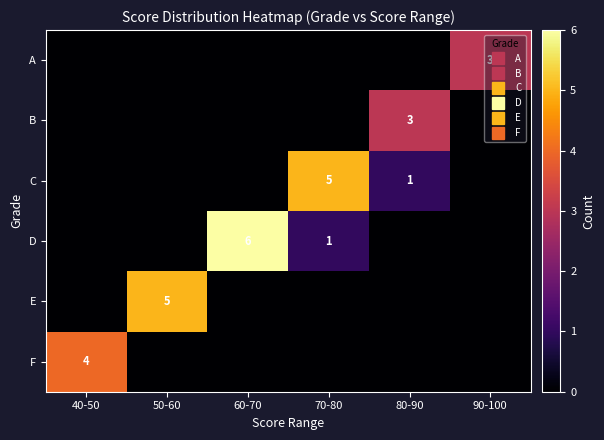

Count the number of data series in this chart.

6